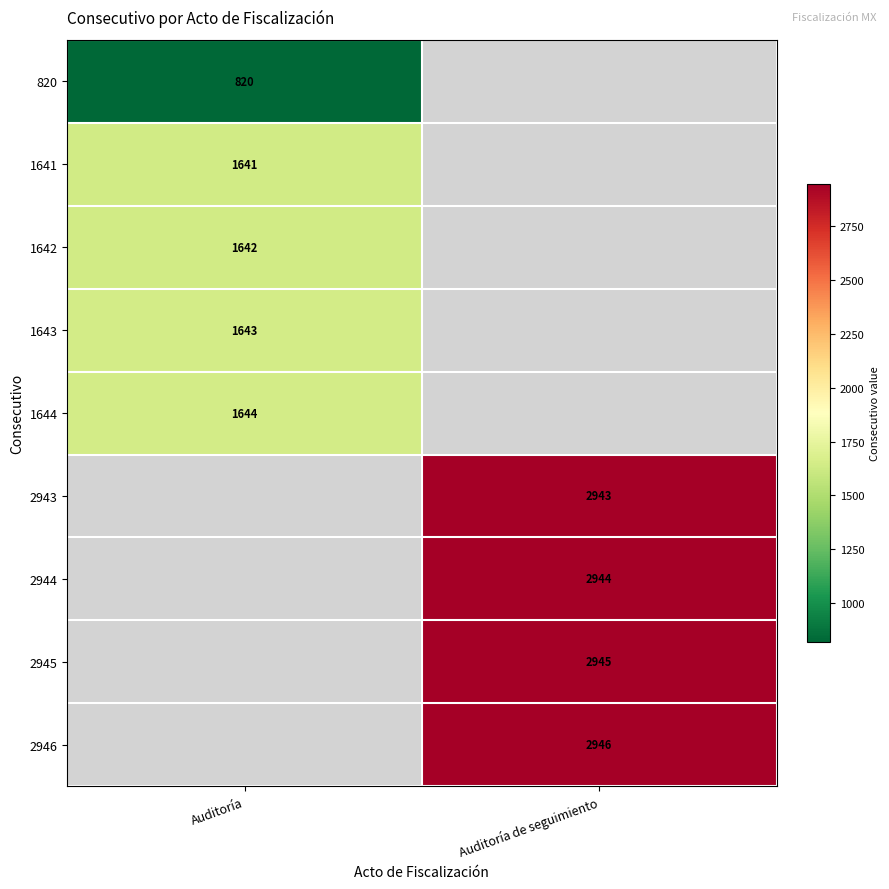

Is it true that 2945 equals 1209 at Auditoría de seguimiento?

False